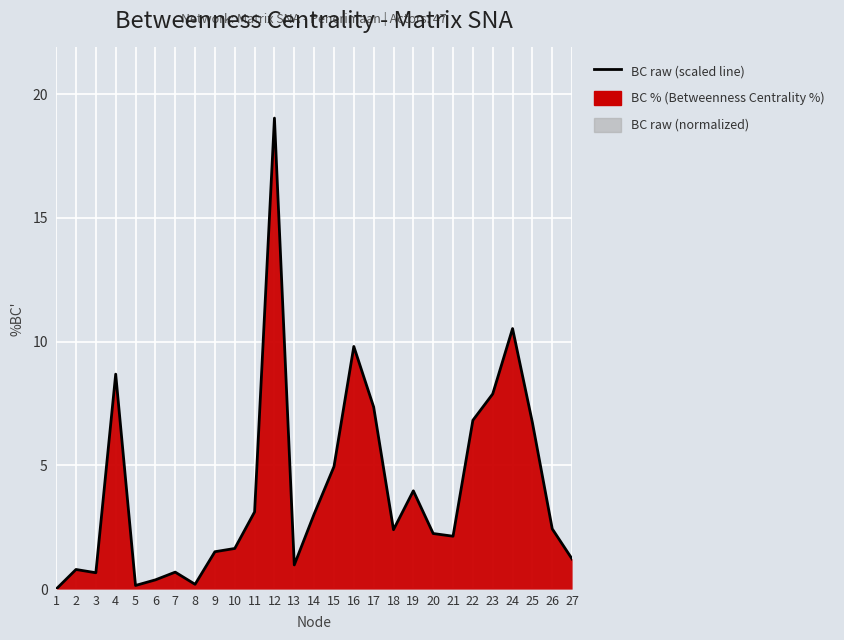

What is the change in value from 21 to 25?

+4.6